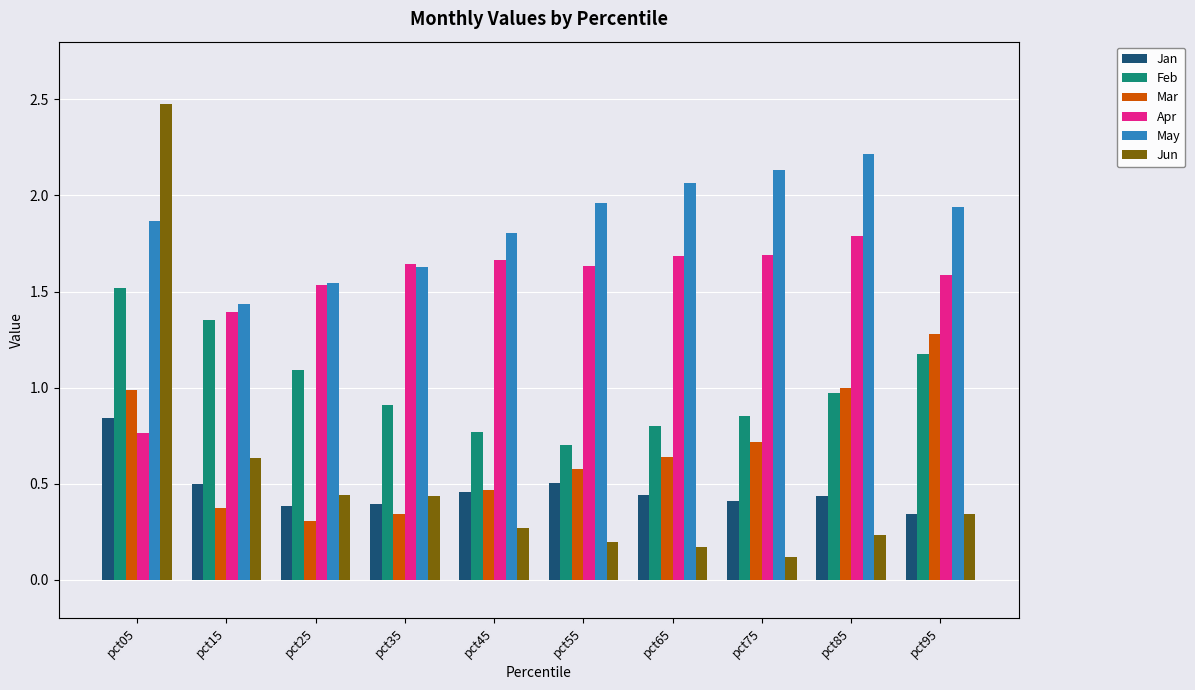

Is the value of Jan at pct25 greater than the value of Feb at pct05?

No